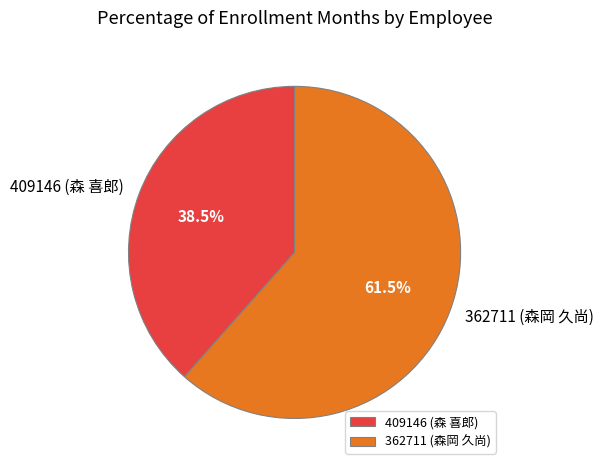

Which category accounts for the majority?

362711 (森岡 久尚)